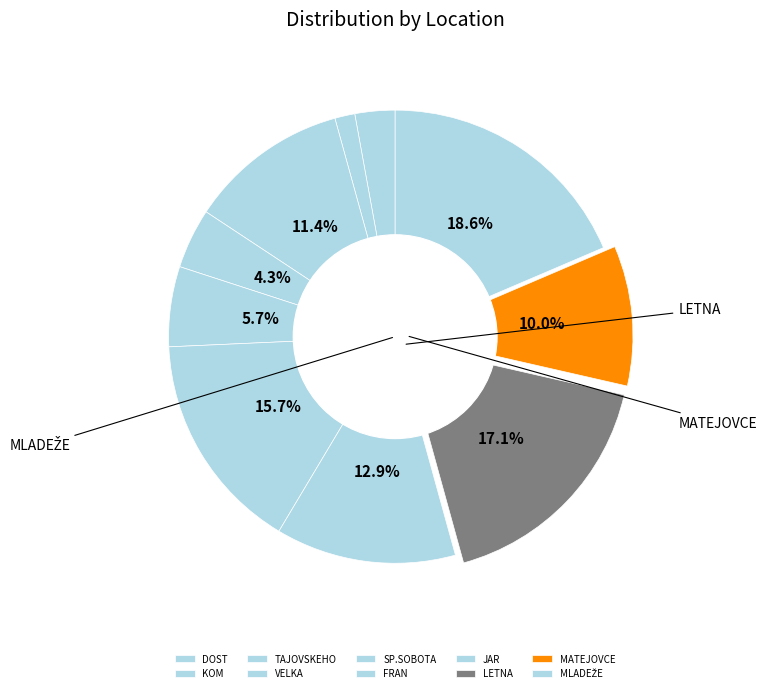

To the nearest percent, what is the combined percentage of JAR and KOM?

14%